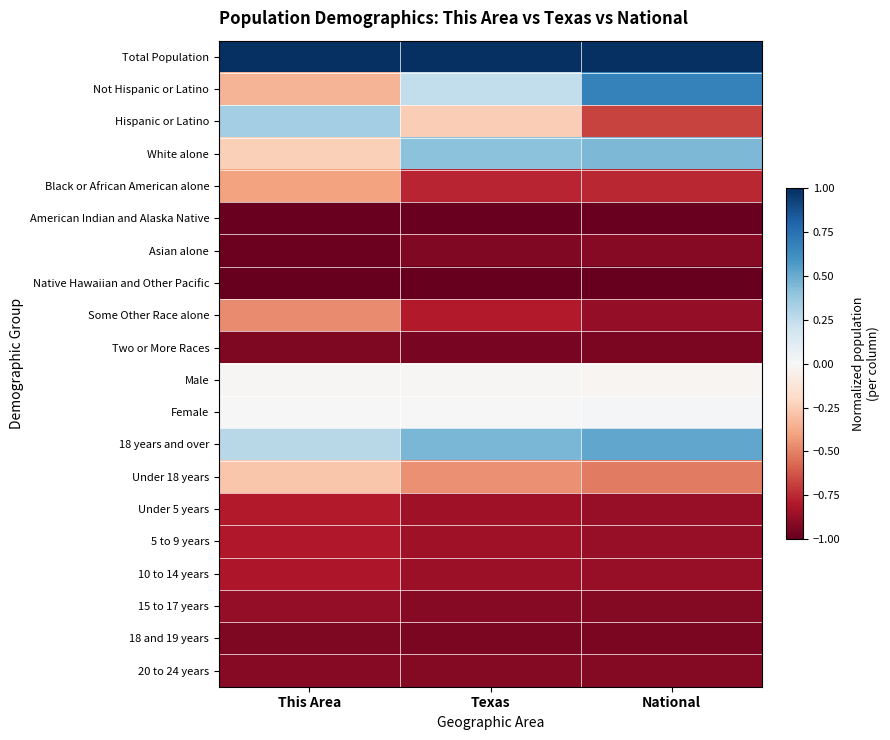

What is the minimum value shown in the chart?

-1.0